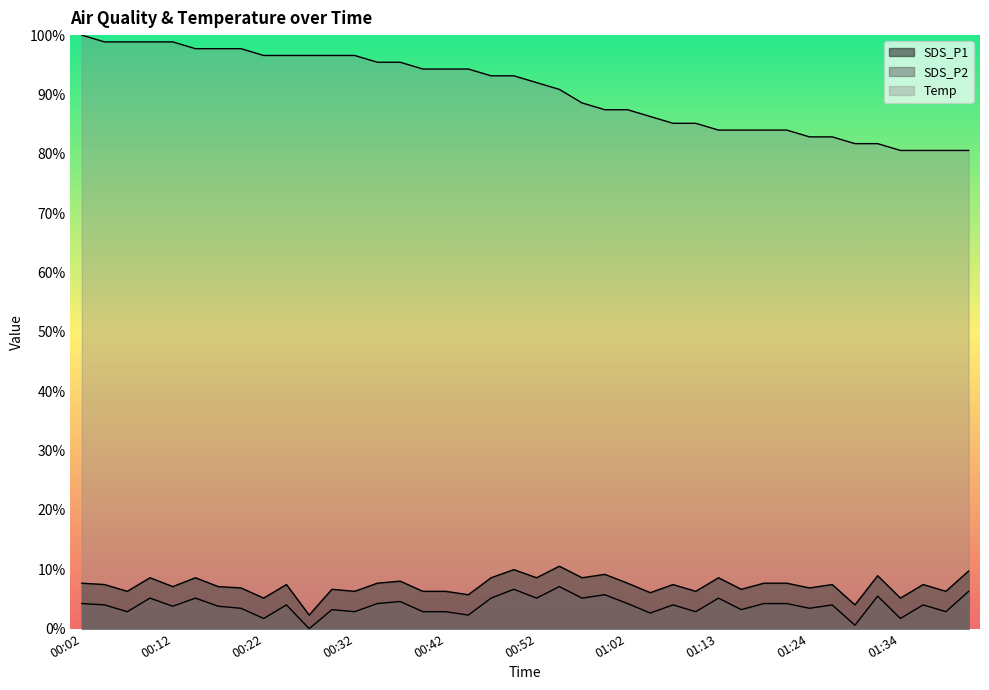

What is the value of the Temp point at the 28th from the left?

85.1